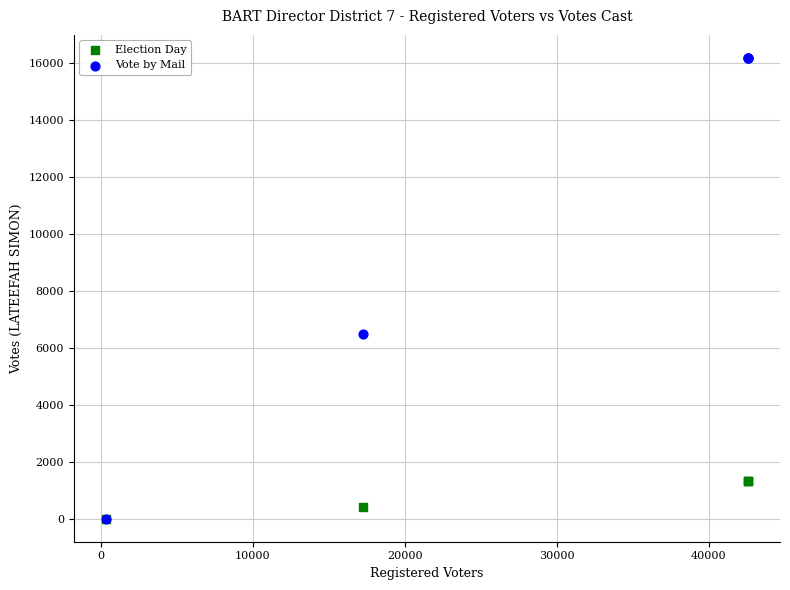

What are all the series names shown in the legend?

Election Day, Vote by Mail